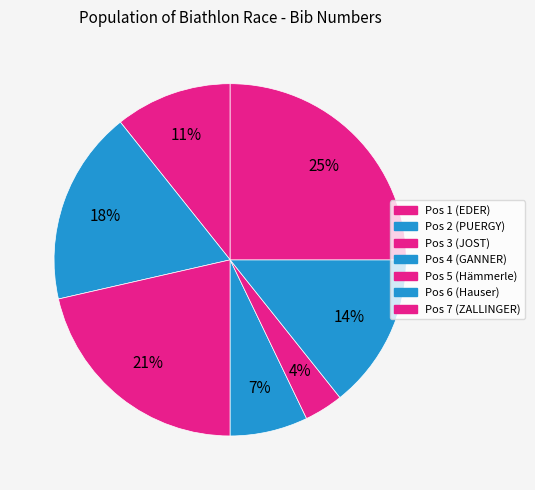

How many segments does this pie chart have?

7